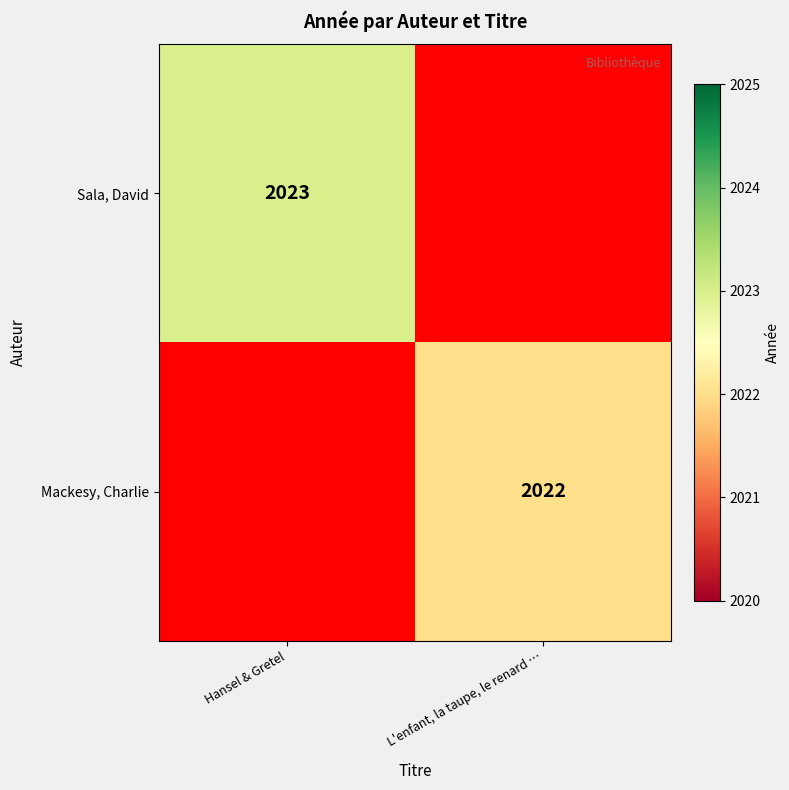

What is the total value across all series at L'enfant, la taupe, le renard …?

2022